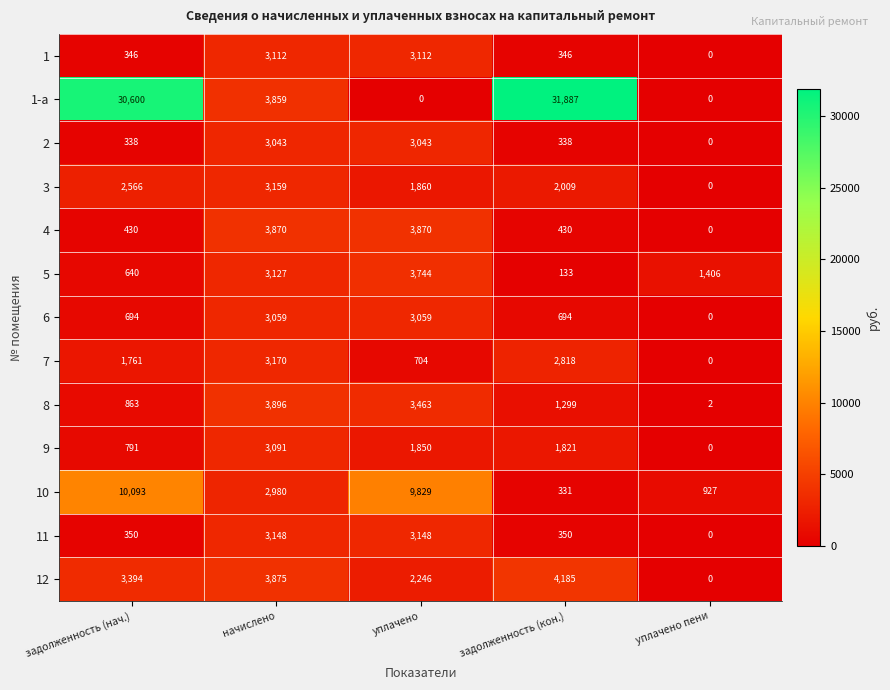

The value of 6 at задолженность (кон.) is 694. True or false?

True